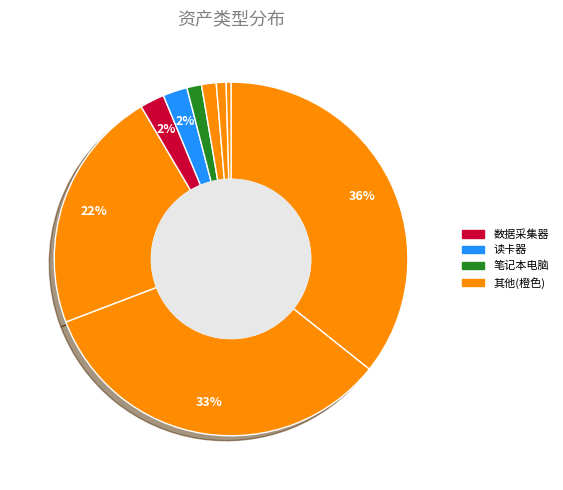

Count the number of slices in the pie.

9